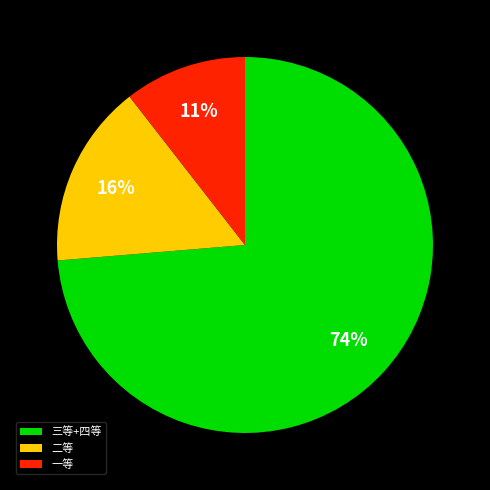

The 二等 slice represents 38% of the pie. True or false?

False